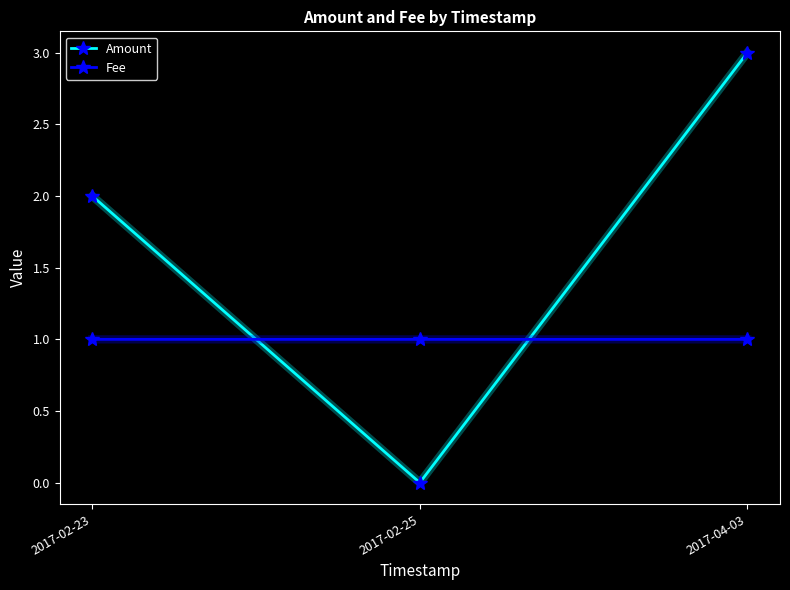

How many Fee values are between 1 and 2?

3